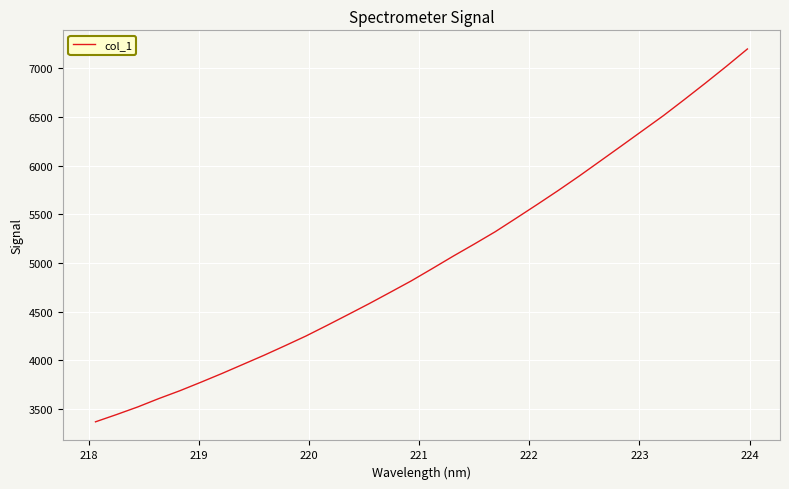

What is the difference between the maximum and second lowest values?

3756.0